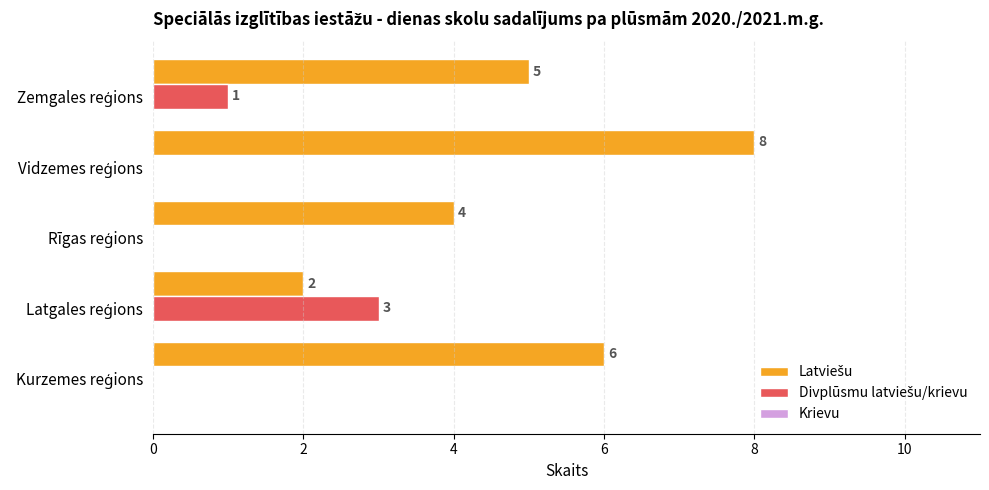

How many data points does each series have?

5